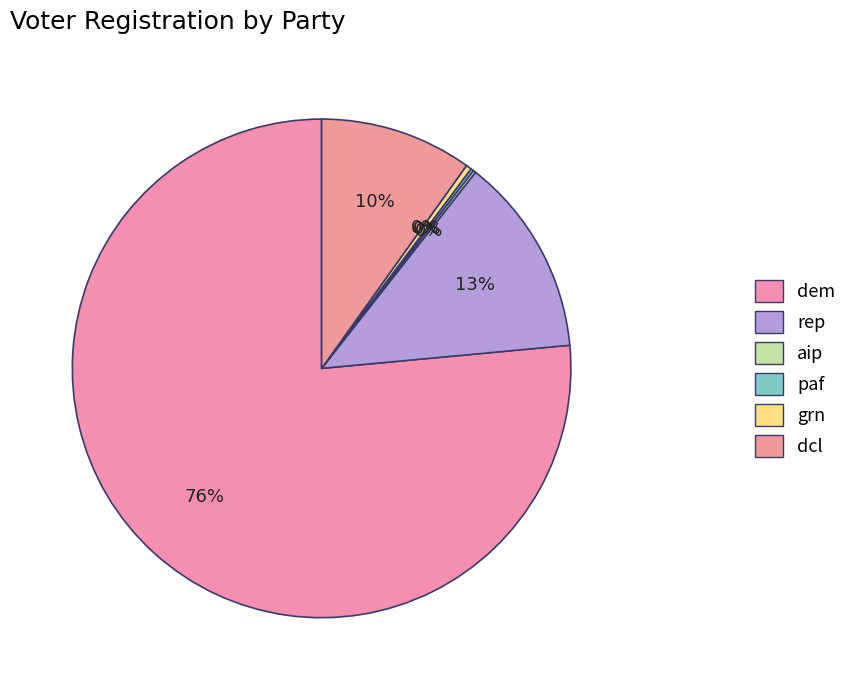

What is the change in value from grn to dcl?

+53